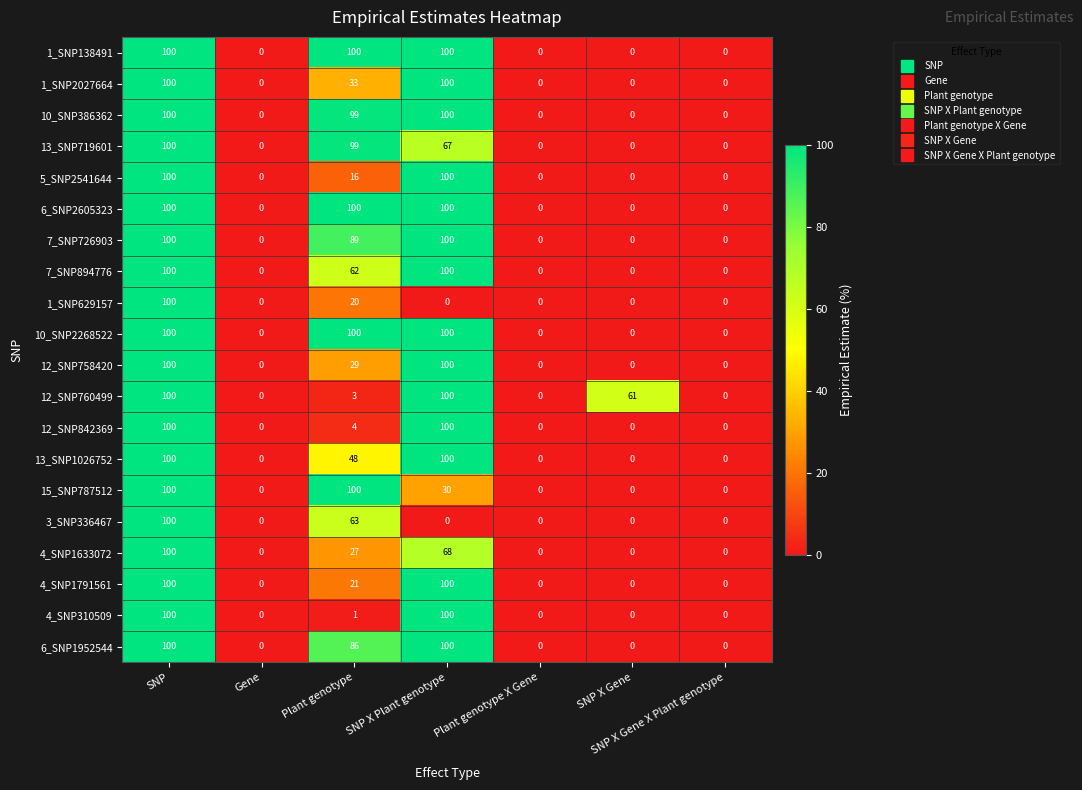

What is the difference between the maximum and second lowest values in the 5_SNP2541644 series?

100